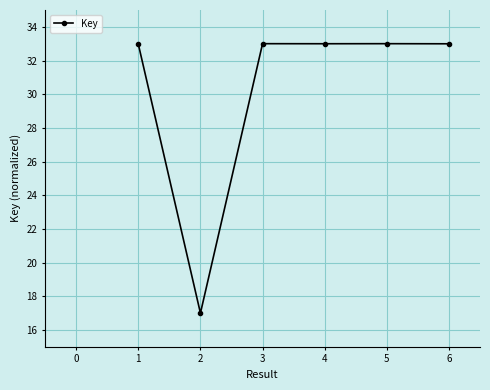

What is the value of the 6th point from the left?

33.0